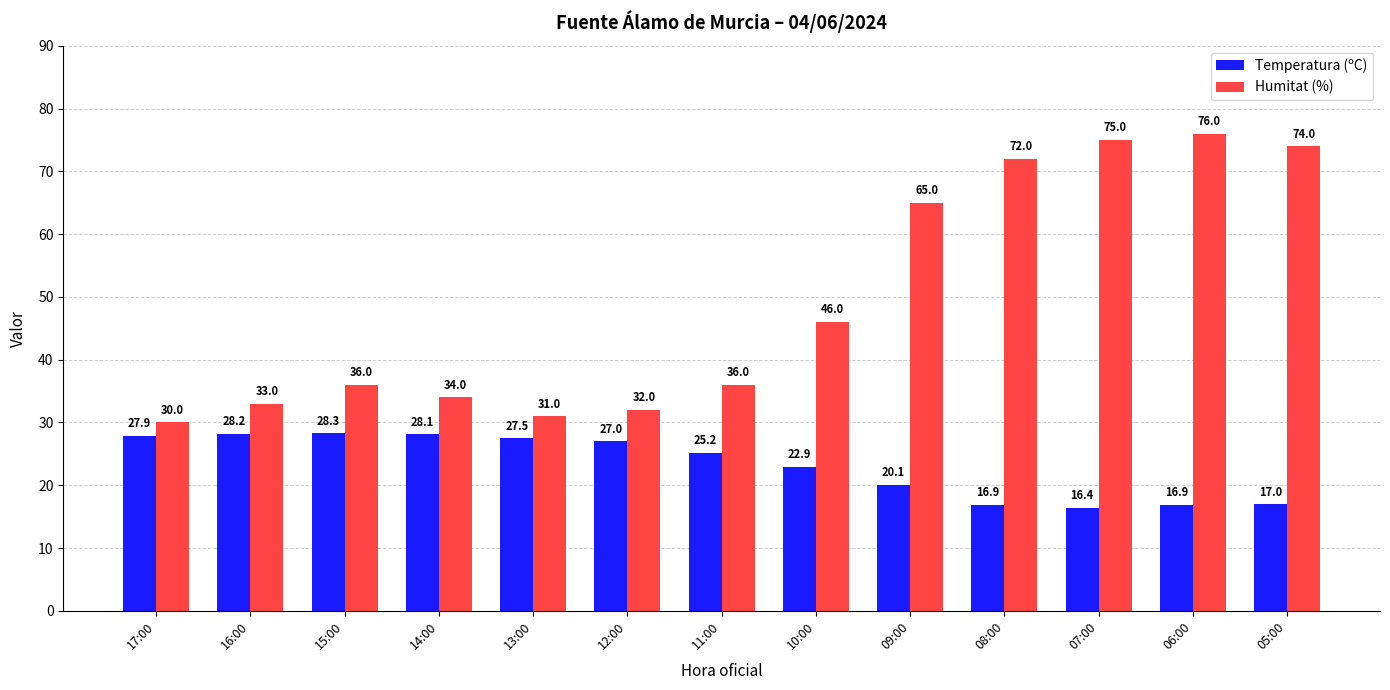

What value does the Humitat (%) series have at 06:00?

76.0